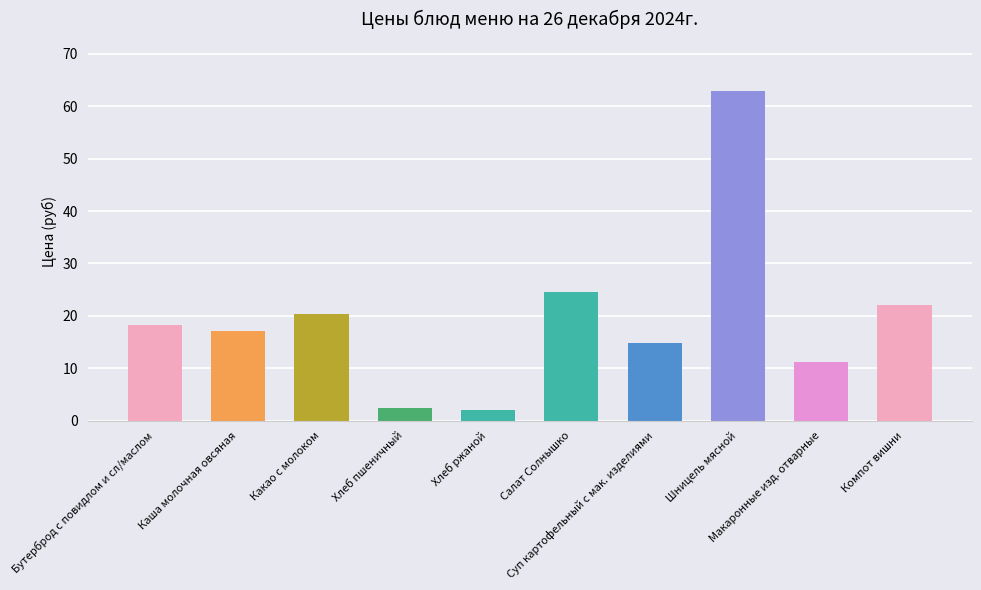

What is the average value?

19.6